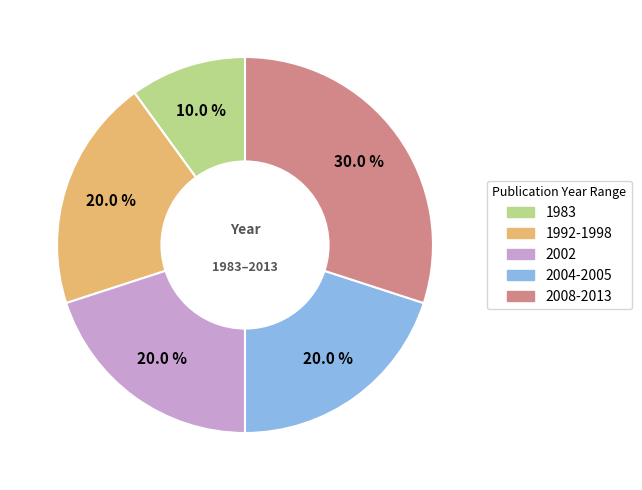

What portion of the pie excludes 1992-1998?

80.0%